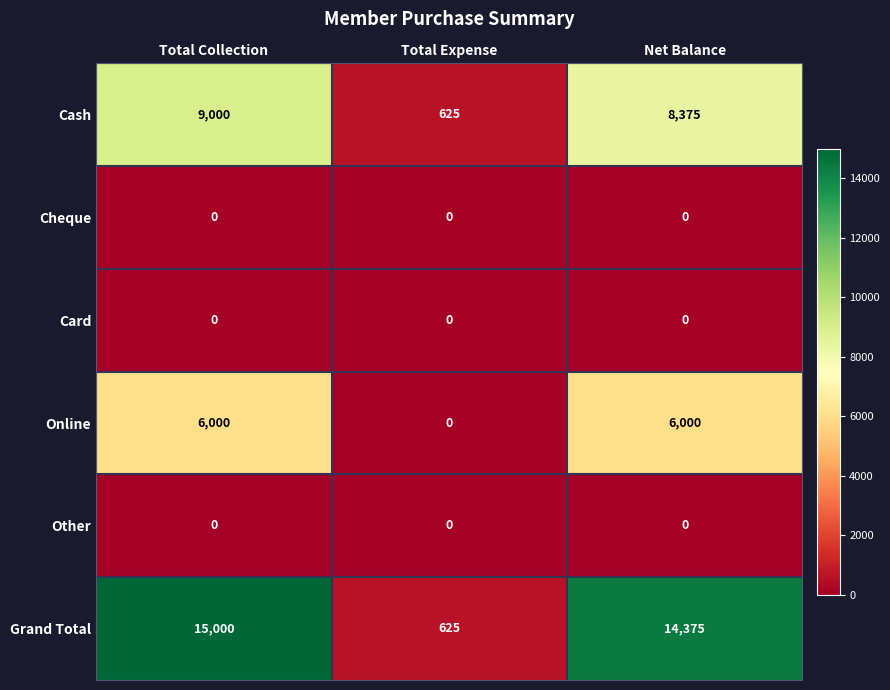

Between Total Expense and Net Balance, which series saw the biggest shift?

Grand Total